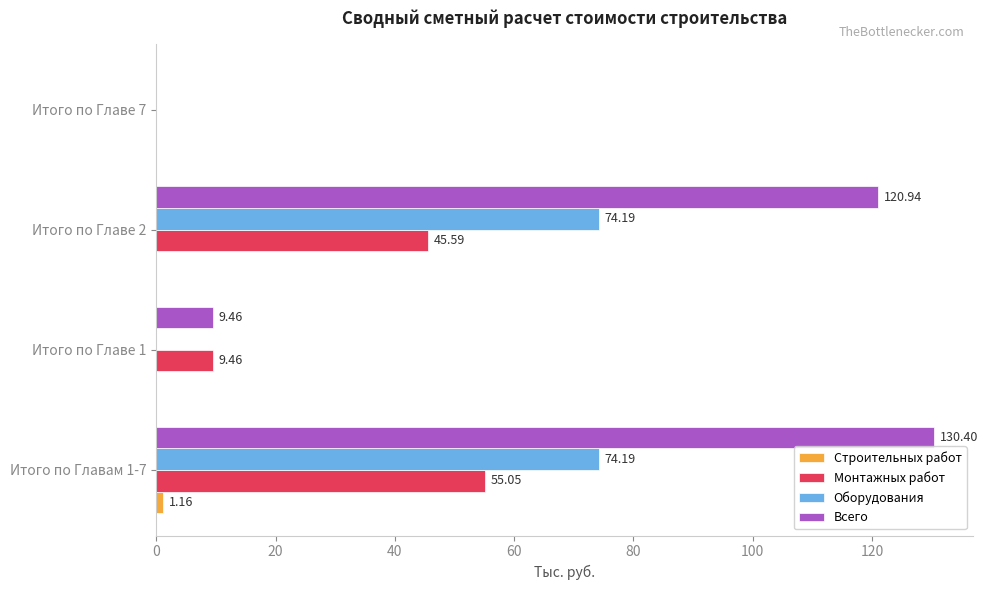

How many values in Монтажных работ are above zero?

3